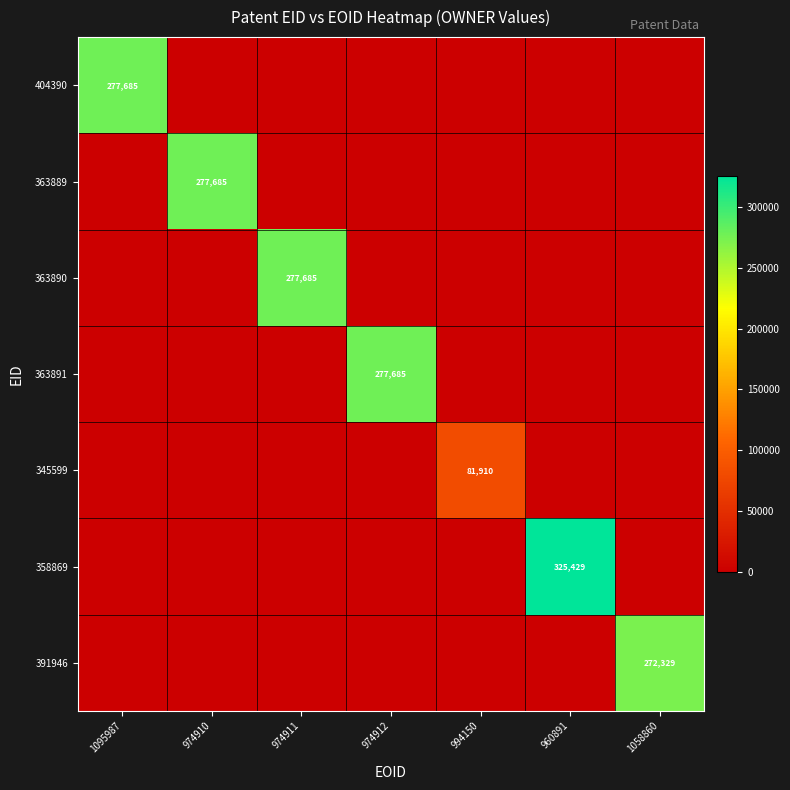

What is the sum of all 363889 values?

277685